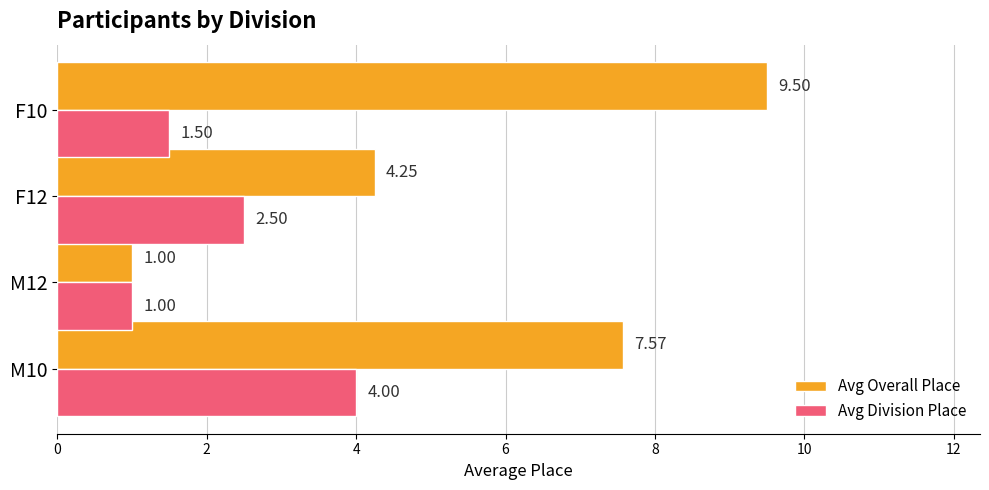

Rank the series by their maximum value, from highest to lowest.

Avg Overall Place, Avg Division Place